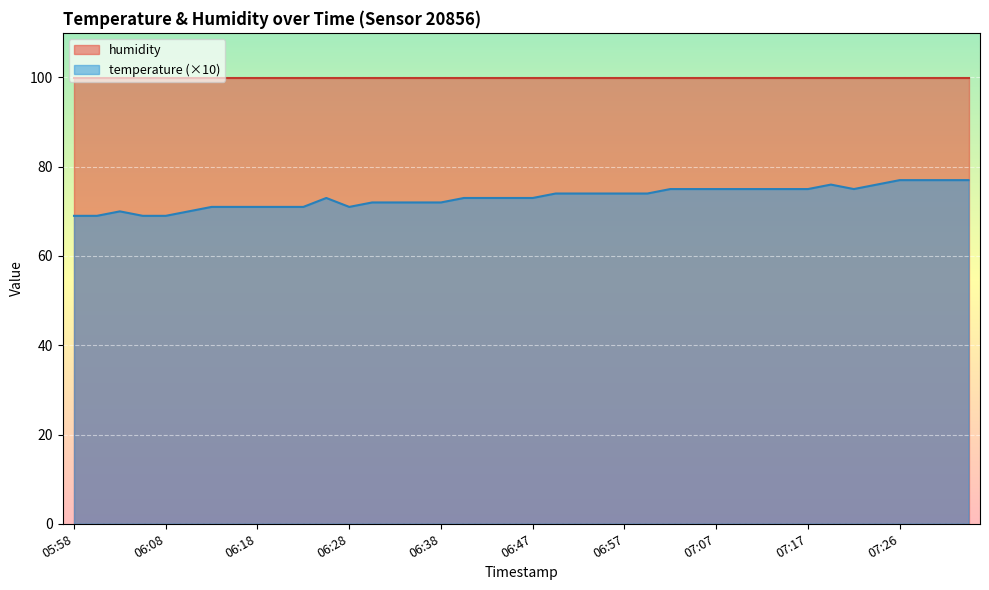

How many lines are shown in the chart?

2